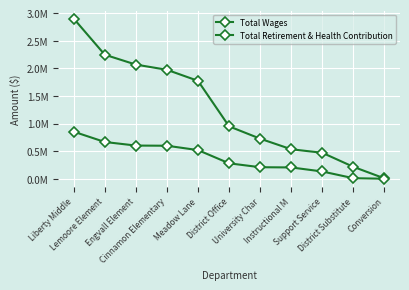

Is this an area chart (filled region under the line)?

No